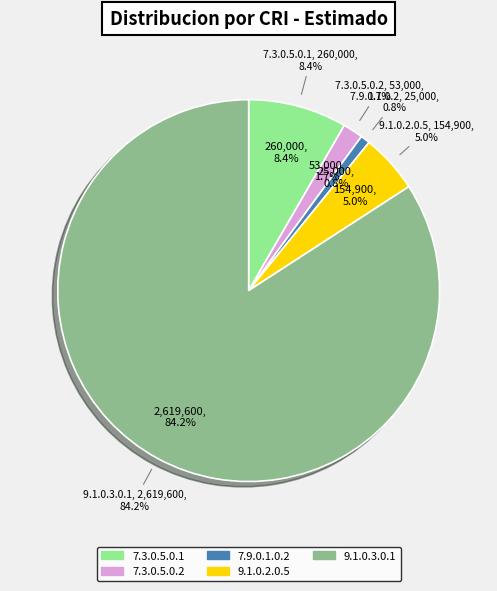

What is the change in value from 7.3.0.5.0.1 to 7.3.0.5.0.2?

-207000